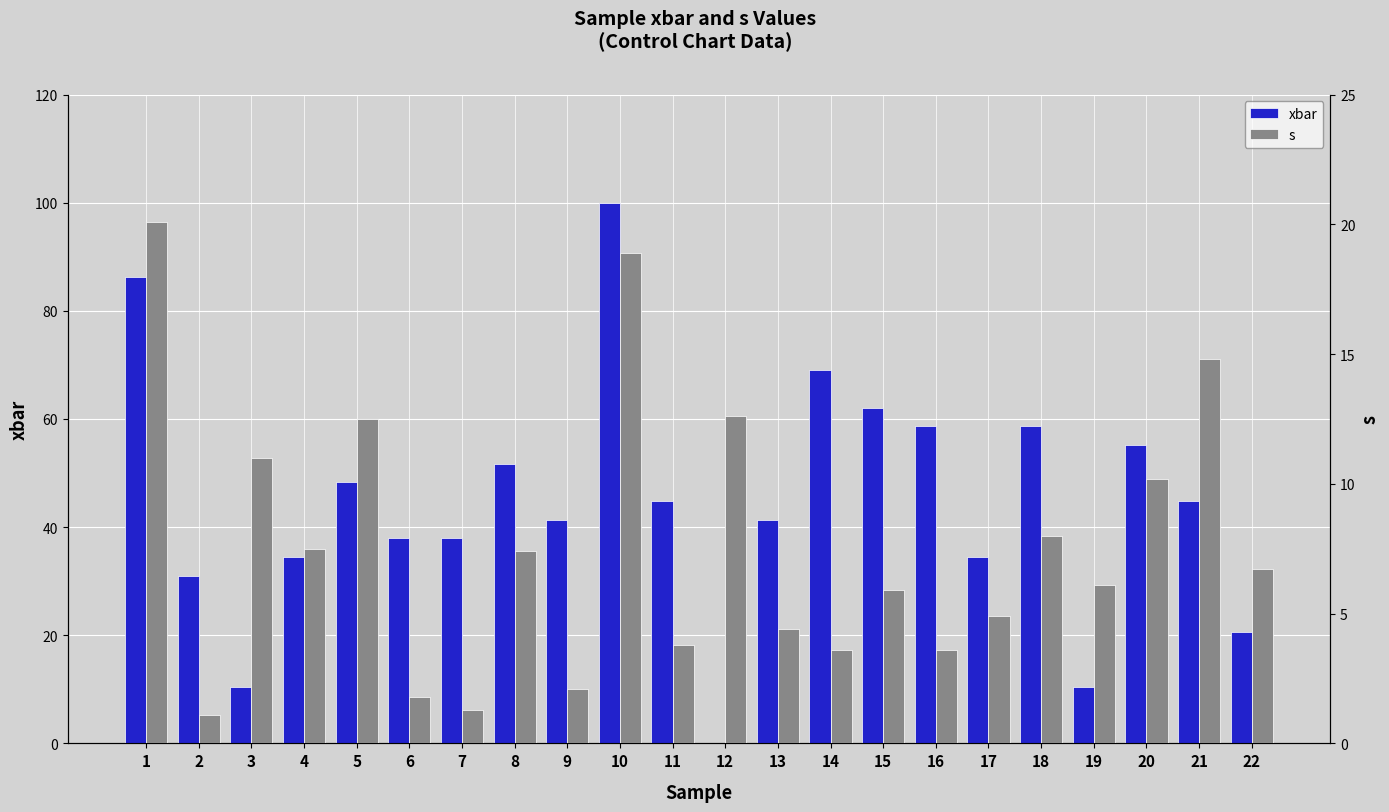

True or false: s has a value of 1.8 at 6.

True